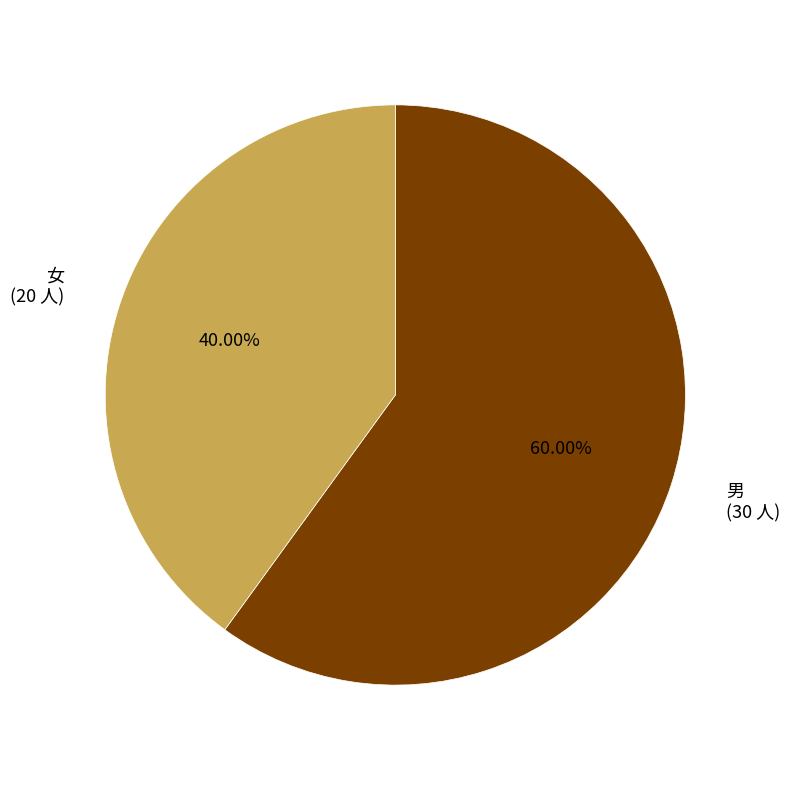

To the nearest percent, what is the average slice percentage?

50%